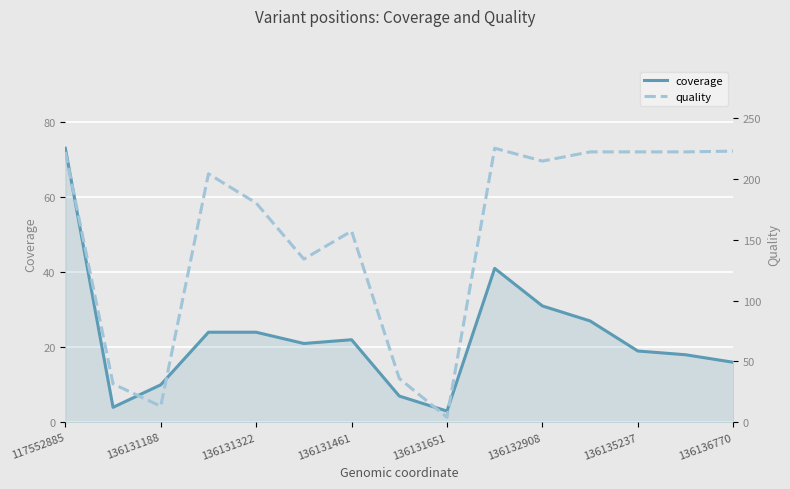

What is the sum of all quality values?

2310.1